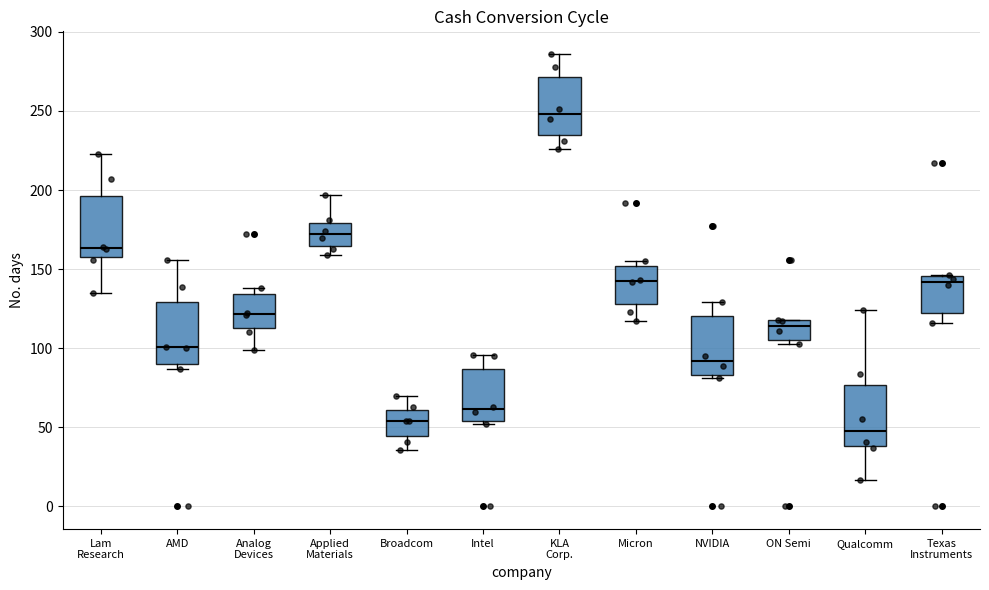

Reading left to right, read every box against the y-axis: the position of its median line, the range the box covers, and the ends of its whiskers. The values are not printed on the chart, so give them approximately, as read against the axis.

Lam Research: median 165, box 160 to 195, whiskers 135 to 225
AMD: median 100, box 90 to 130, whiskers 85 to 155
Analog Devices: median 120, box 115 to 135, whiskers 100 to 140
Applied Materials: median 170, box 165 to 180, whiskers 160 to 195
Broadcom: median 55, box 45 to 60, whiskers 35 to 70
Intel: median 60, box 55 to 85, whiskers 50 to 95
KLA Corp.: median 250, box 235 to 270, whiskers 225 to 285
Micron: median 145, box 130 to 150, whiskers 115 to 155
NVIDIA: median 90, box 85 to 120, whiskers 80 to 130
ON Semi: median 115, box 105 to 120, whiskers 105 (just below the box's lower edge) to 120
Qualcomm: median 50, box 40 to 75, whiskers 15 to 125
Texas Instruments: median 140, box 120 to 145, whiskers 115 to 145